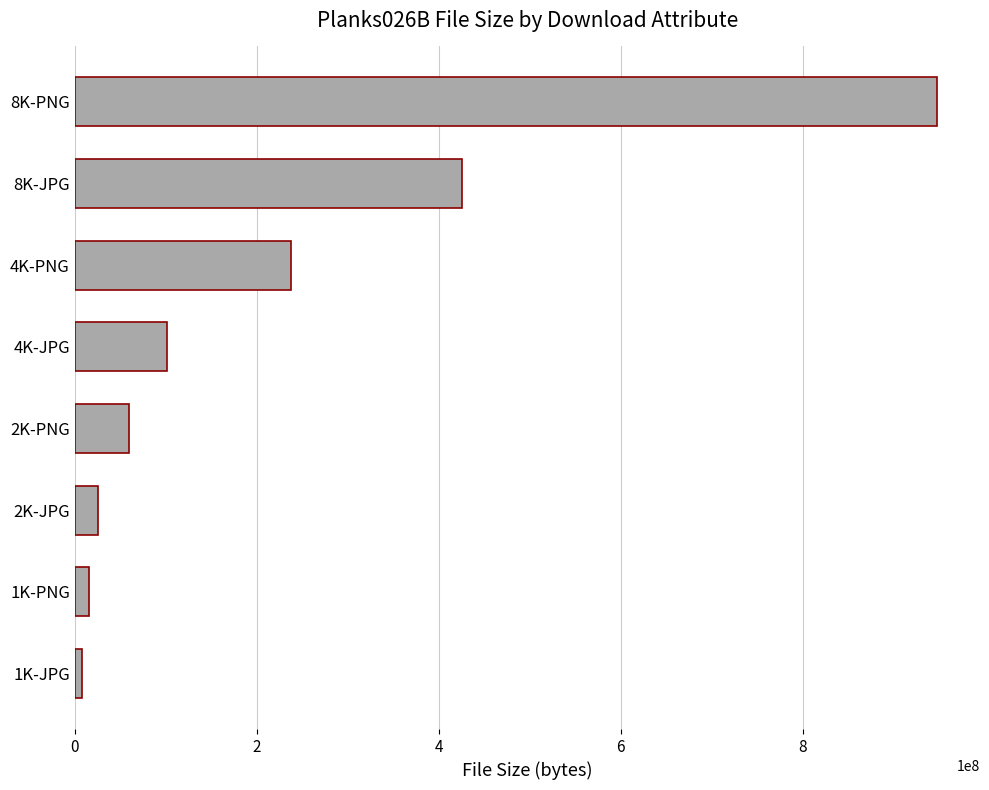

Is it true that the value at 4K-PNG is 400343076?

False